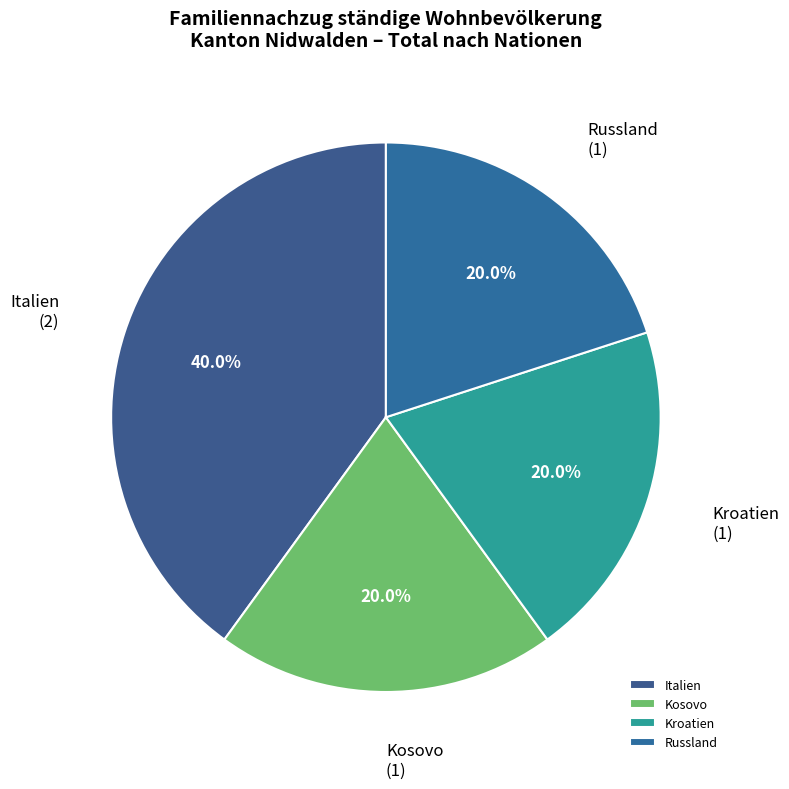

Which slice is the largest?

Italien